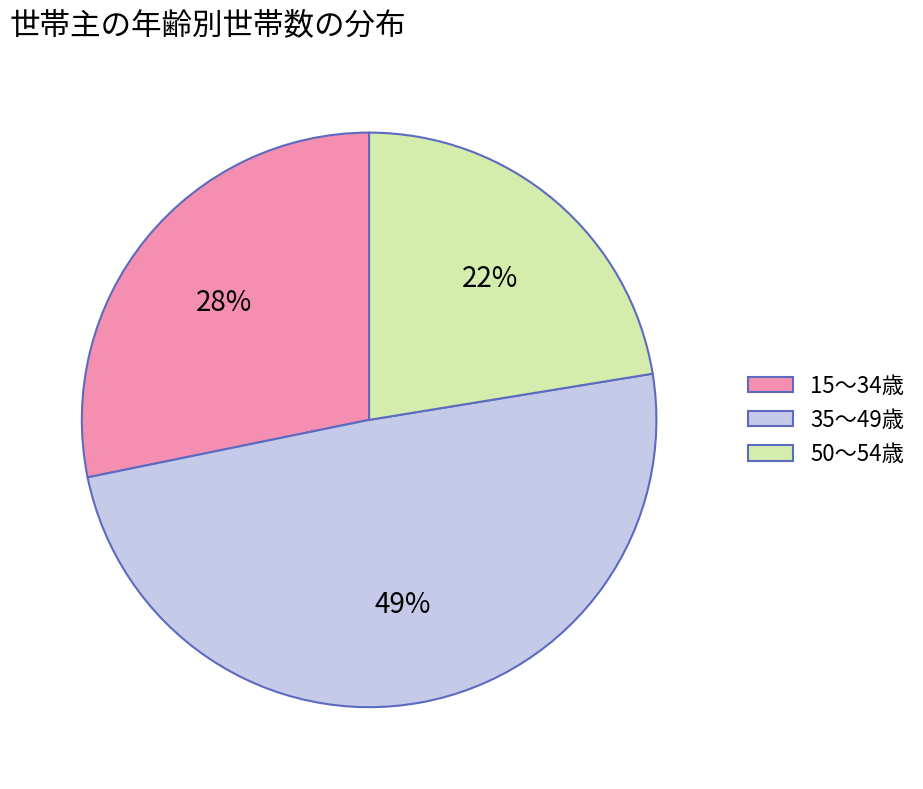

Approximately how many times larger is the value at 15～34歳 compared to 35～49歳?

0.6